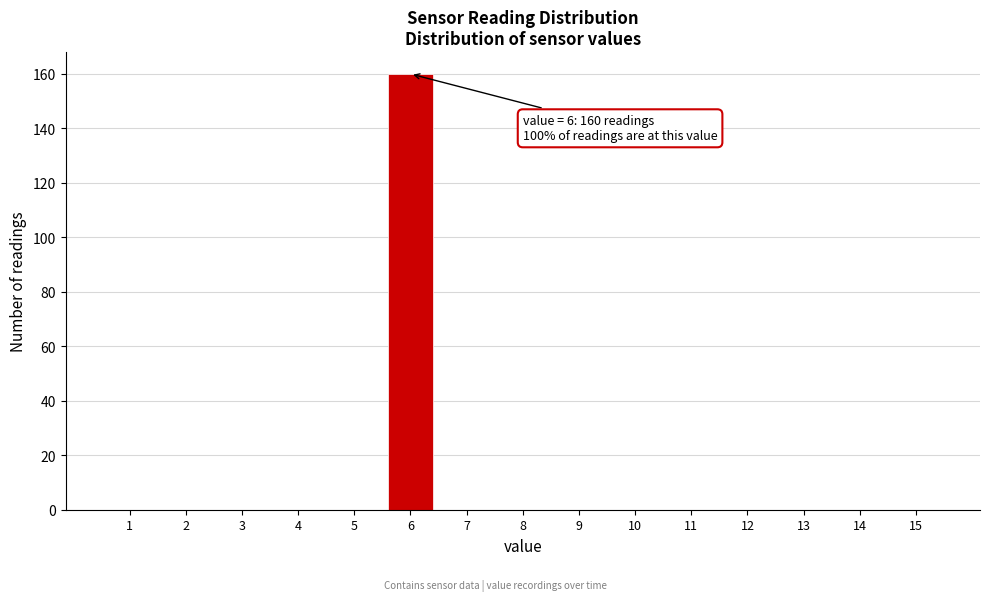

Reading left to right, list all the values displayed in this chart.

1=0	2=0	3=0	4=0	5=0	6=160	7=0	8=0	9=0	10=0	11=0	12=0	13=0	14=0	15=0